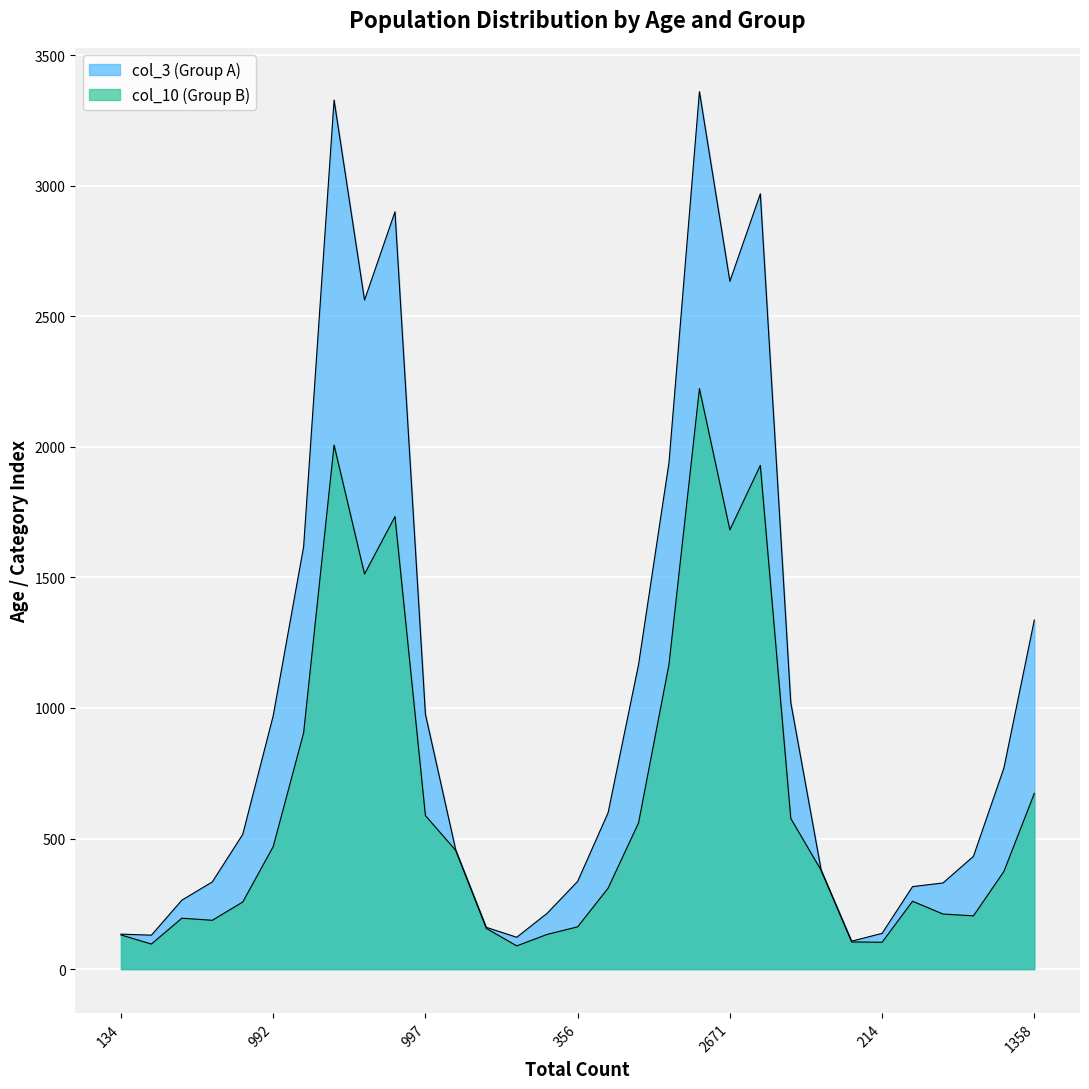

Between 488 and 3012, which series saw the biggest shift?

col_3 (Group A)